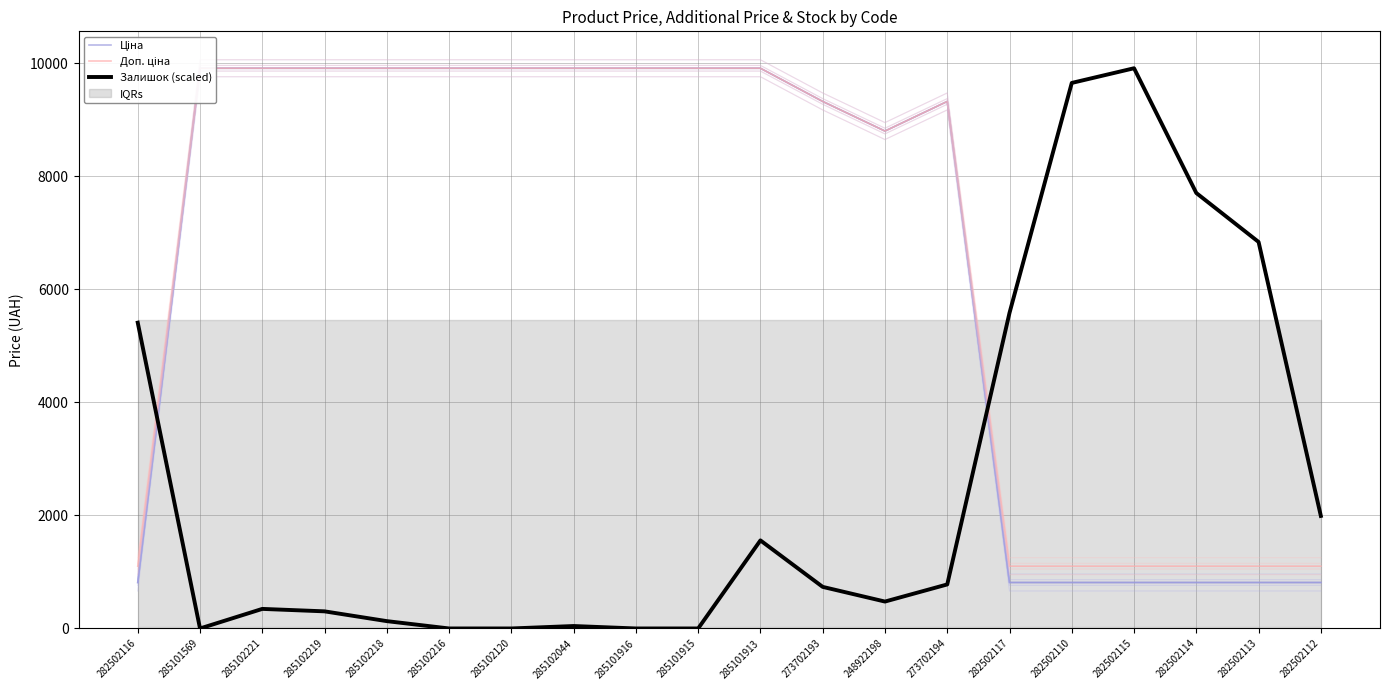

At which label is Залишок closest to 4954?

282502116